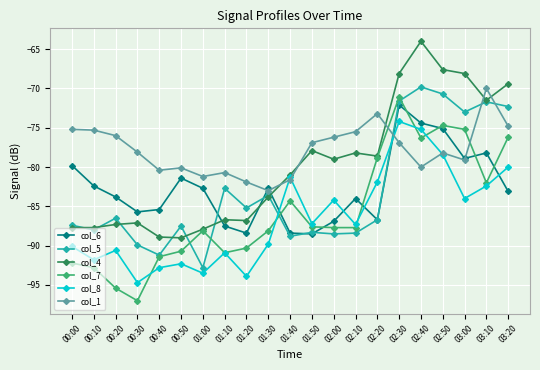

Which series has the largest total across all categories?

col_1